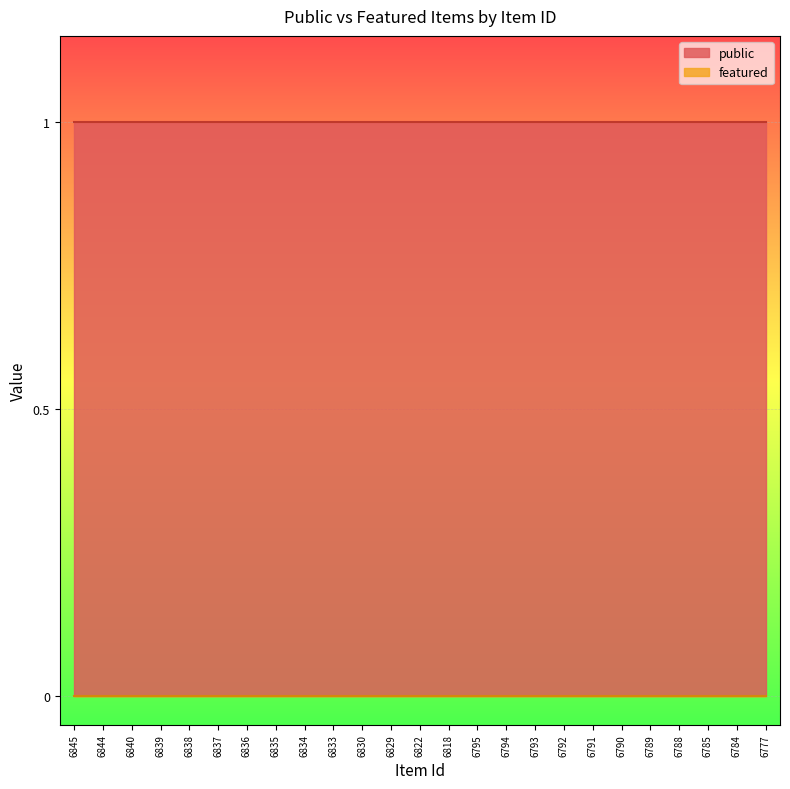

Reading right to left, extract all data points from this chart.

public: 1	1	1	1	1	1	1	1	1	1	1	1	1	1	1	1	1	1	1	1	1	1	1	1	1
featured: 0	0	0	0	0	0	0	0	0	0	0	0	0	0	0	0	0	0	0	0	0	0	0	0	0